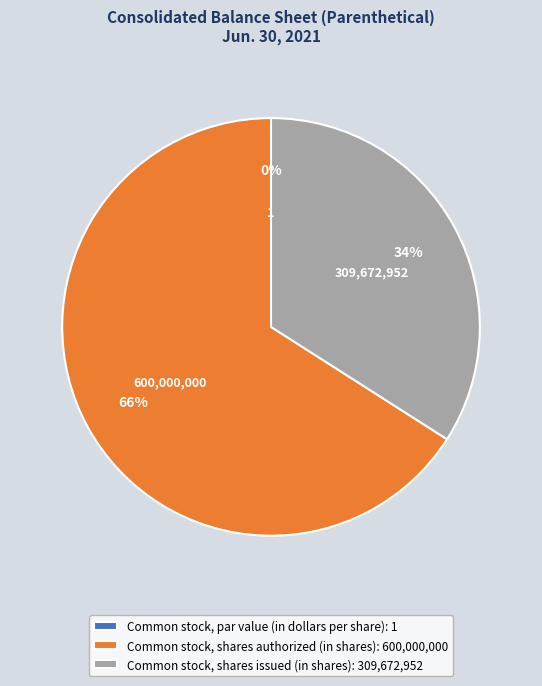

Rank the categories by value from highest to lowest.

Common stock, shares authorized (in shares), Common stock, shares issued (in shares), Common stock, par value (in dollars per share)